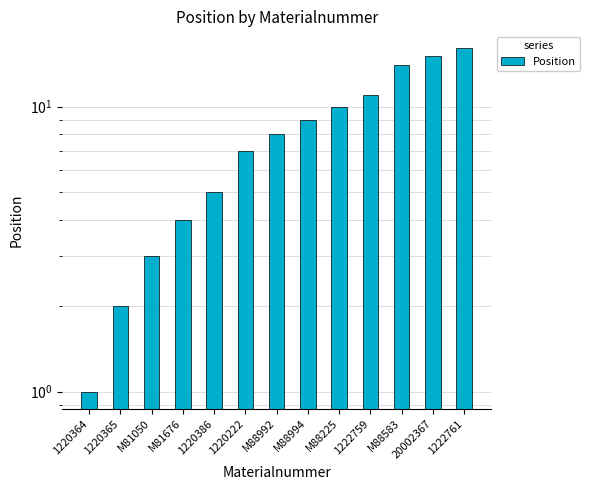

List the labels in order of value, largest first.

1222761, 20002367, M88583, 1222759, M88225, M88994, M88992, 1220222, 1220386, M81676, M81050, 1220365, 1220364